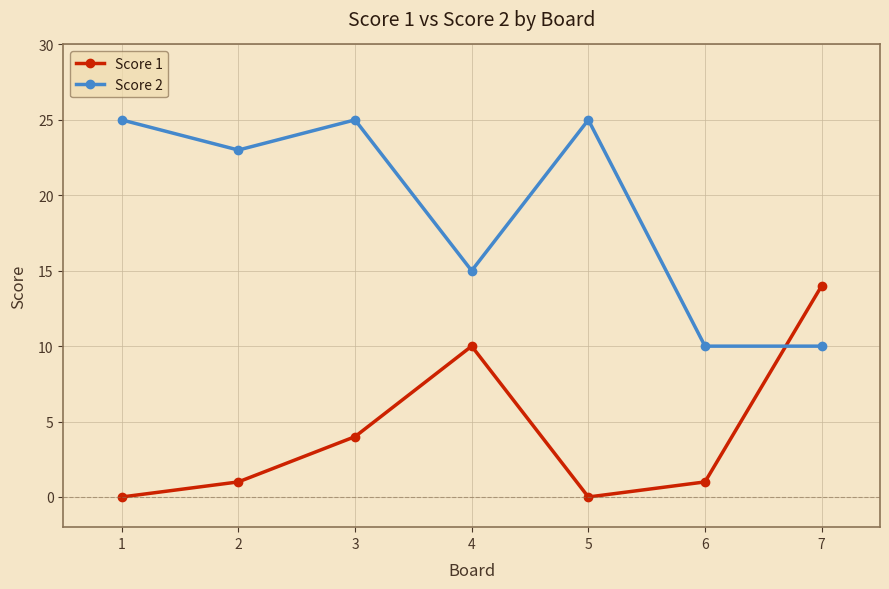

Between which two adjacent categories do Score 1 and Score 2 first intersect?

6 and 7